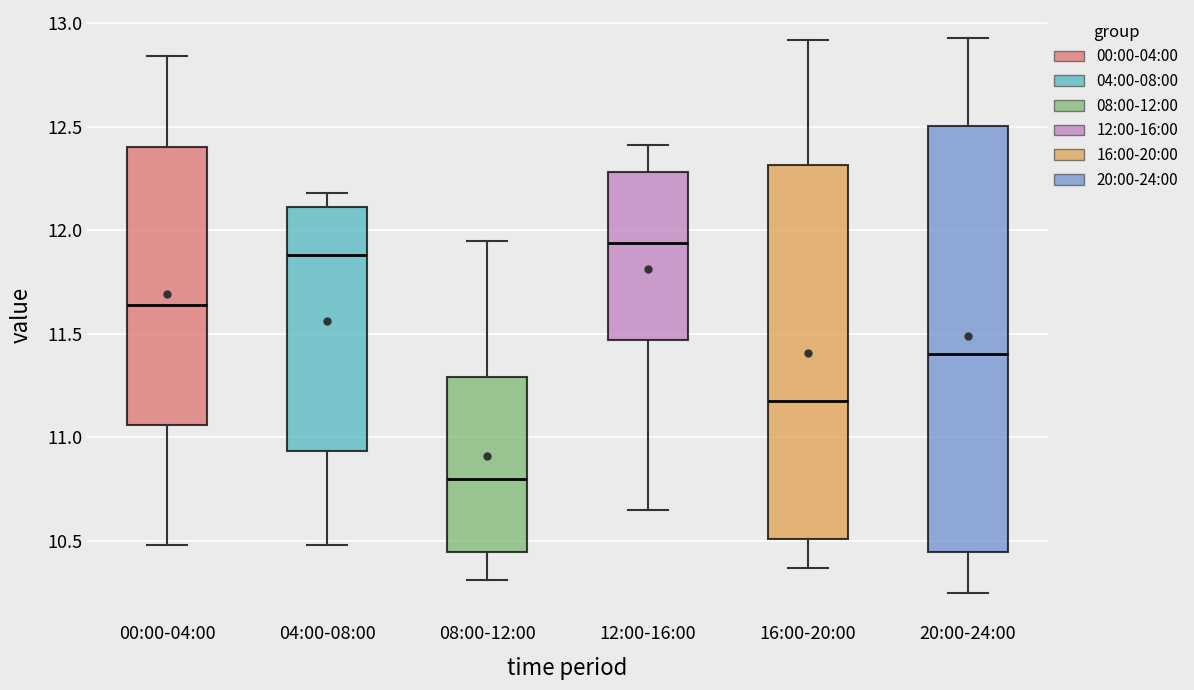

Which box has the lowest median line?

08:00-12:00